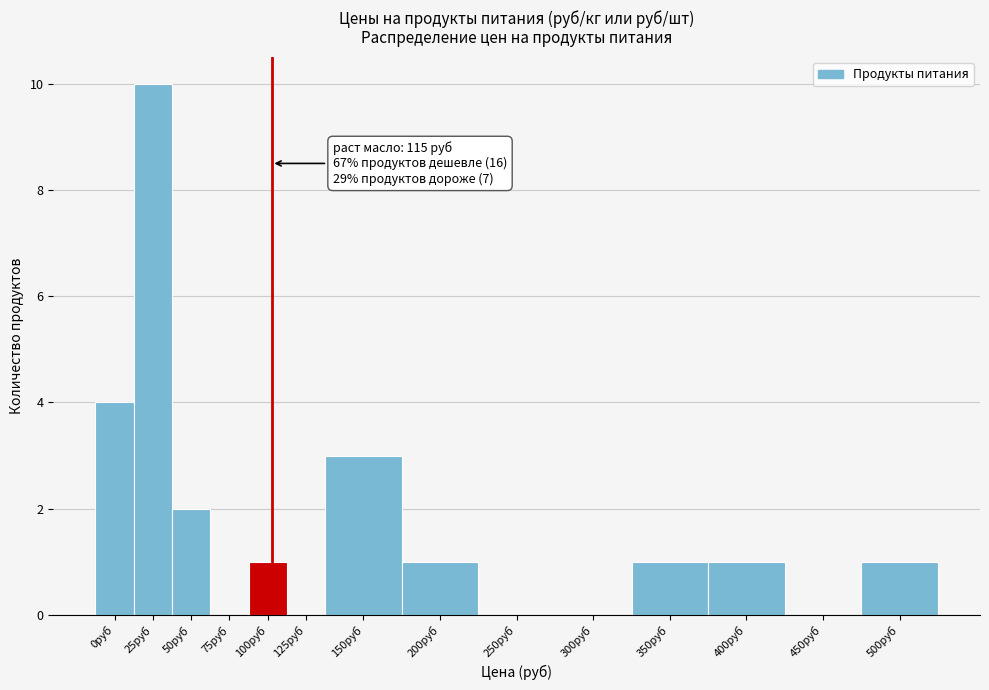

Reading left to right, extract all data points from this chart.

0руб=4	25руб=10	50руб=2	75руб=0	100руб=1	125руб=0	150руб=3	200руб=1	250руб=0	300руб=0	350руб=1	400руб=1	450руб=0	500руб=1